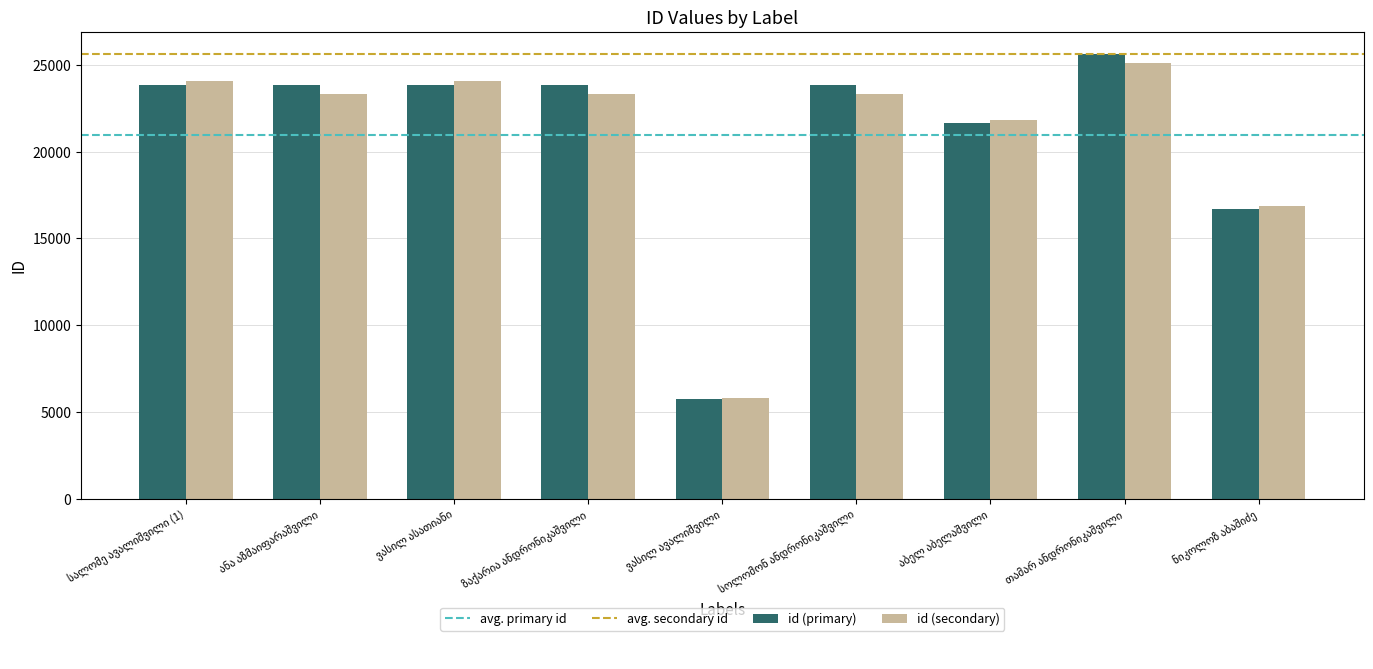

At how many categories does at least one series exceed 12120?

8